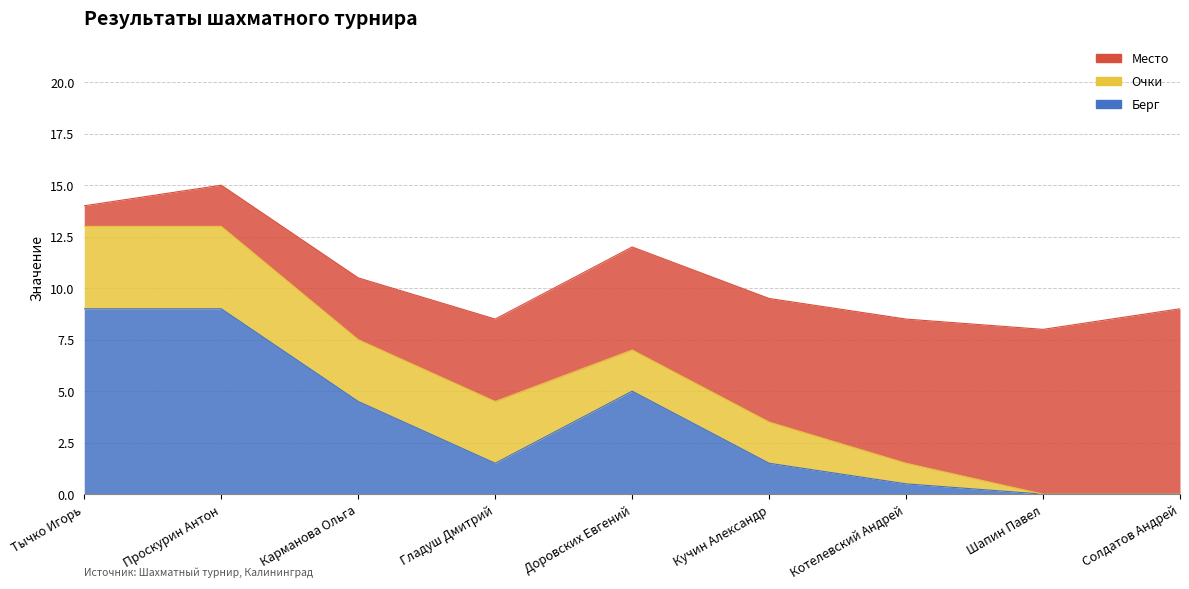

Is the value of Место at Шапин Павел greater than the value of Очки at Тычко Игорь?

Yes